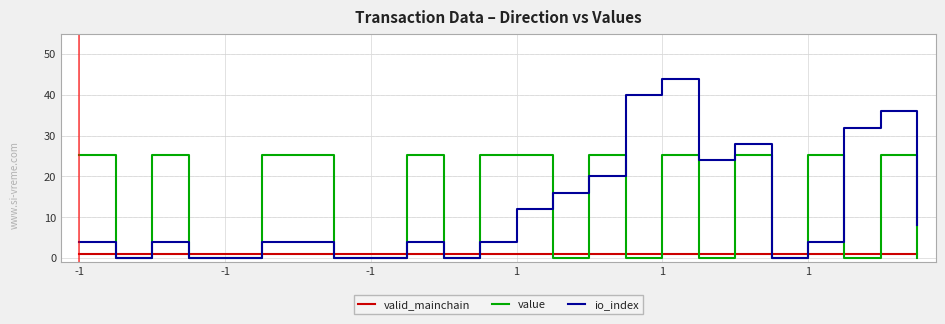

What is the difference between the maximum and minimum values in the io_index series?

44.0